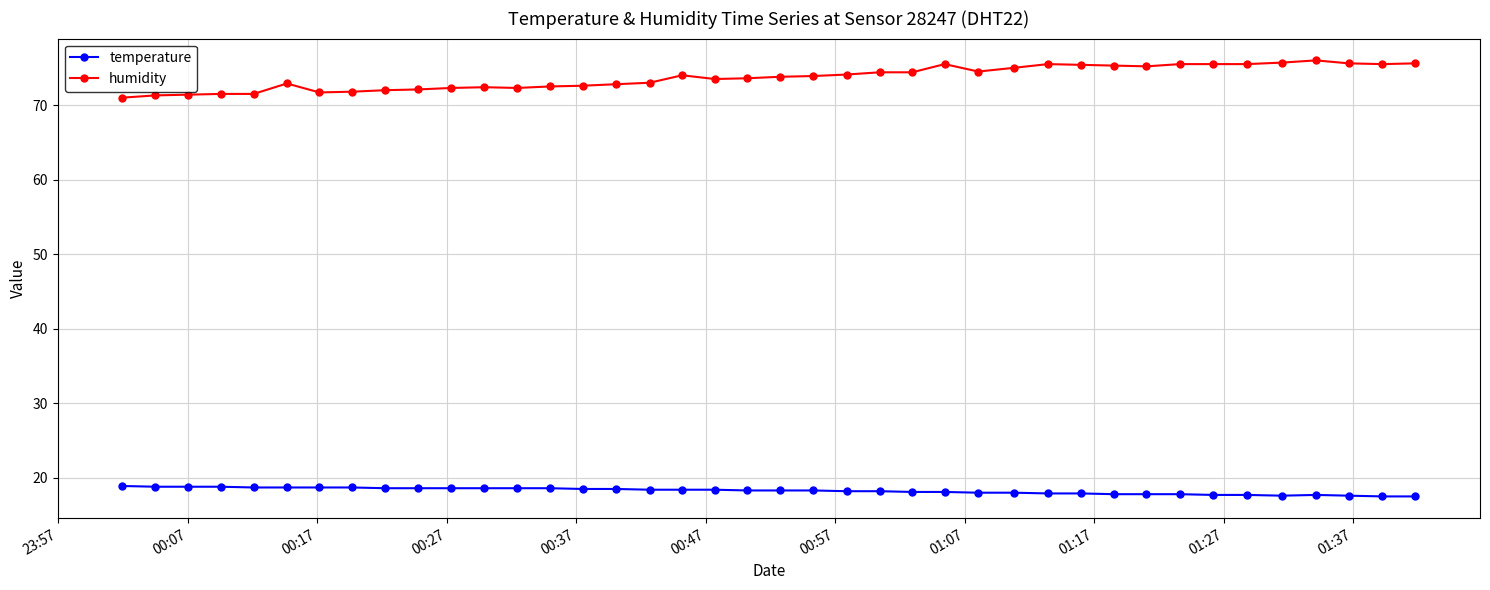

Which series has the largest range (max minus min)?

humidity